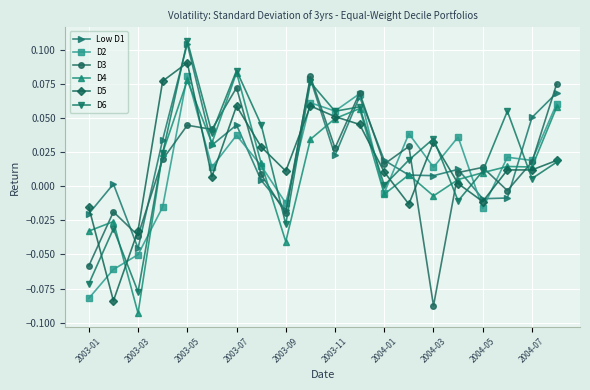

How many values in D4 are above zero?

14